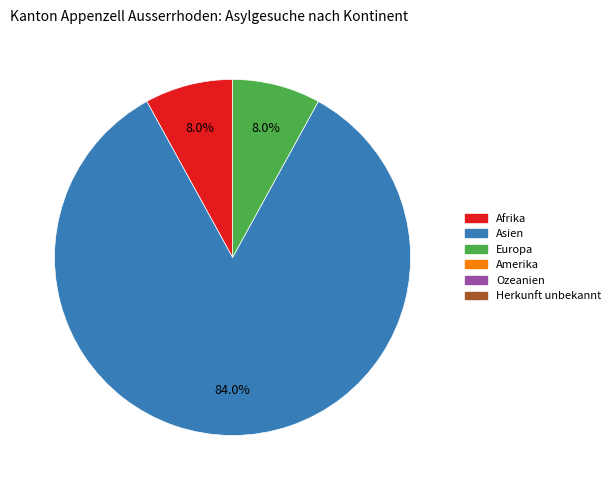

Is there a majority slice in this chart?

Yes